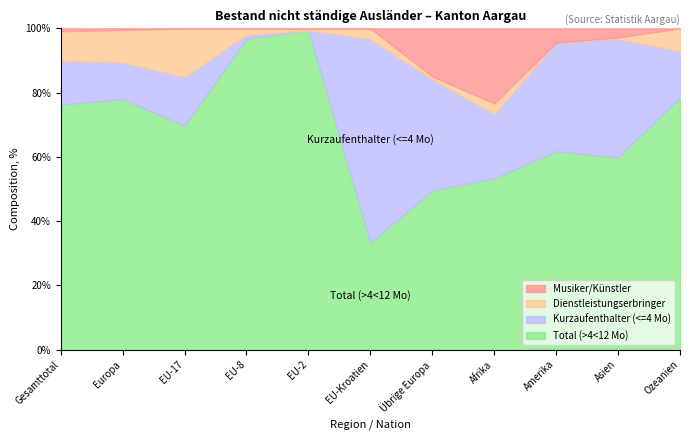

True or false: Dienstleistungserbringer and Total (>4<12 Mo) intersect in this chart.

False